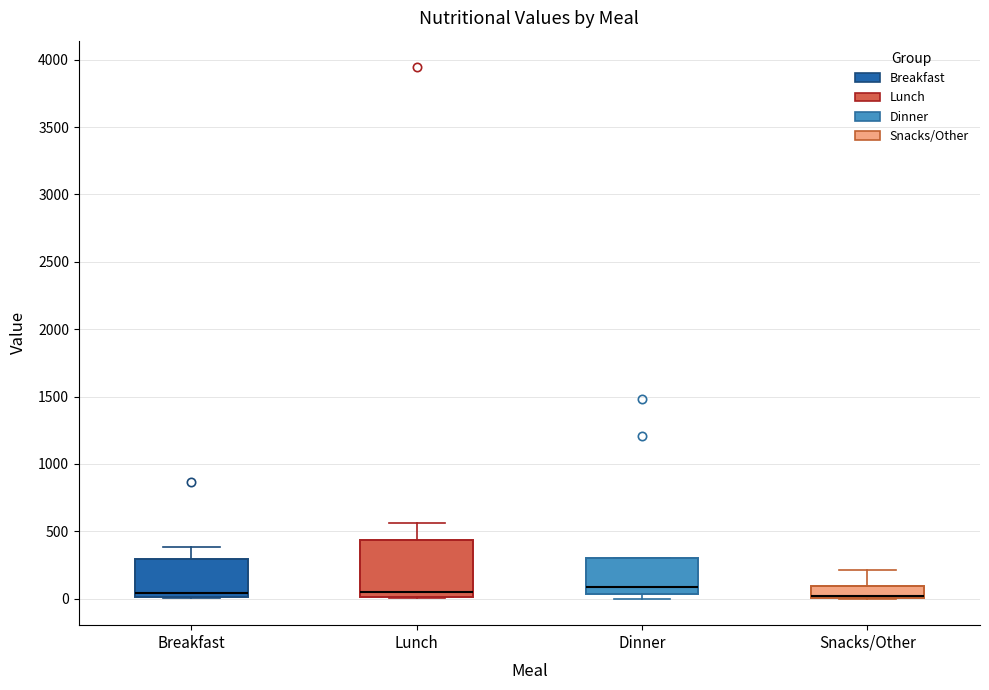

Reading left to right, read every box against the y-axis: the position of its median line, the range the box covers, and the ends of its whiskers. The values are not printed on the chart, so give them approximately, as read against the axis.

Breakfast: median 50, box 0 to 300, whiskers 0 to 400
Lunch: median 50, box 0 to 450, whiskers 0 to 550
Dinner: median 100, box 50 to 300, whiskers 0 to 300
Snacks/Other: median 0 (drawn on the box's lower edge), box 0 to 100, whiskers 0 to 200